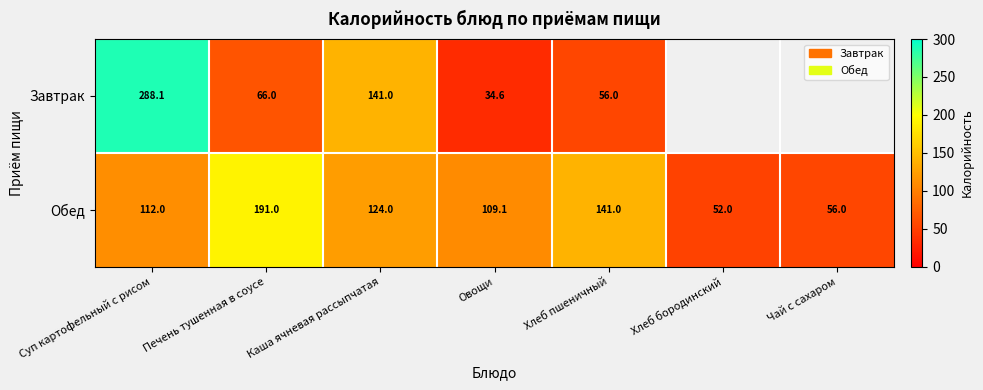

What value does the Обед series have at Хлеб бородинский?

52.0